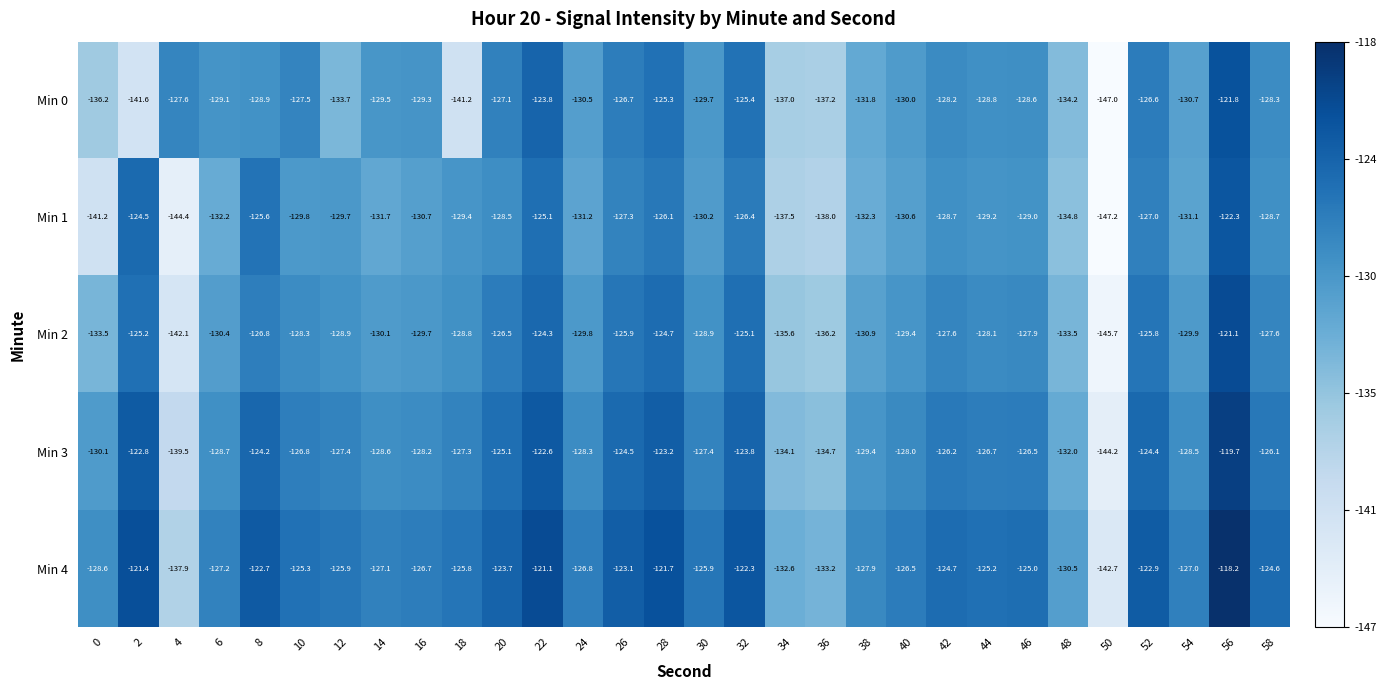

Is the value of Min 2 at 52 greater than the value of Min 4 at 38?

Yes